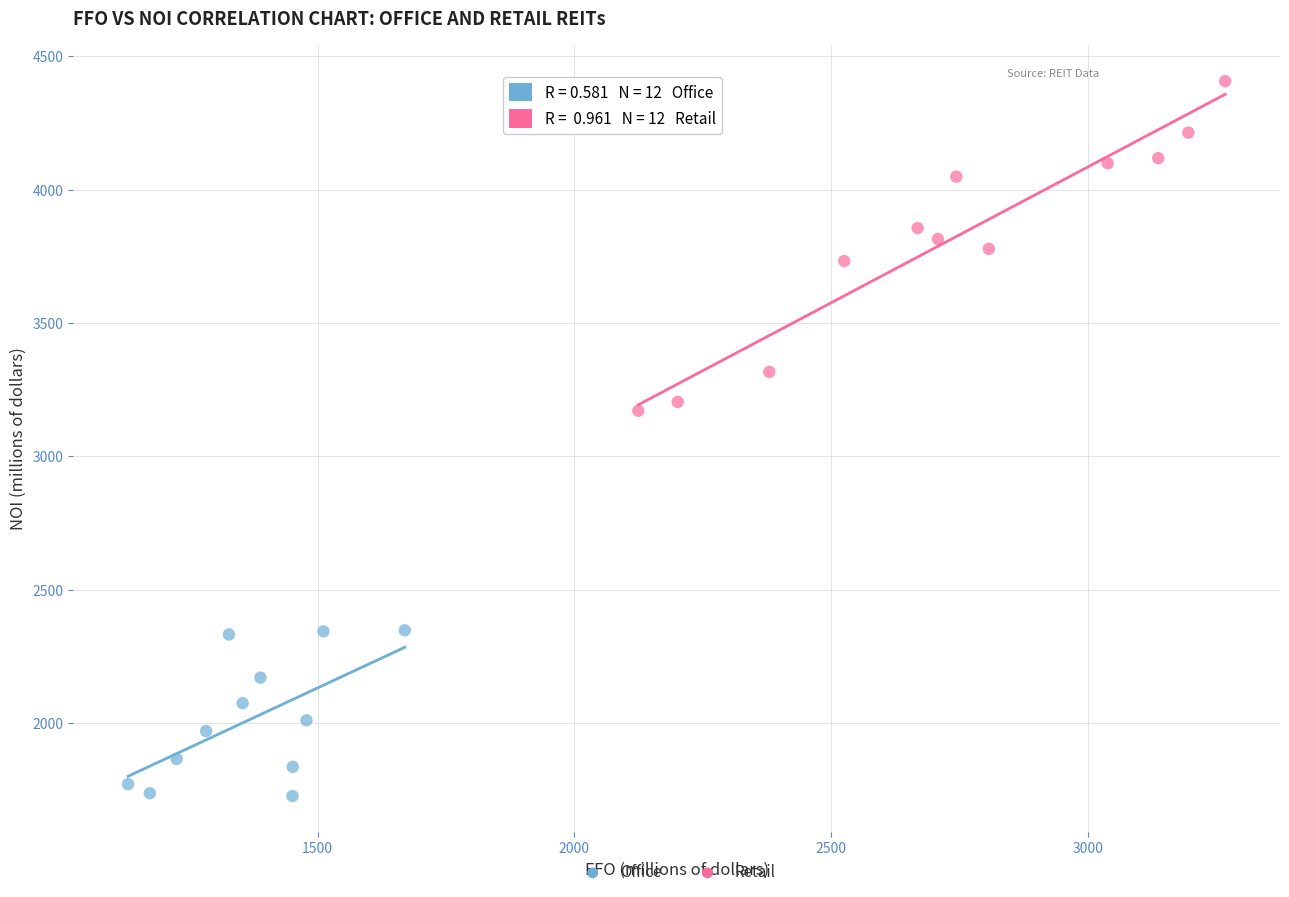

Which series reaches the minimum Y coordinate?

Office